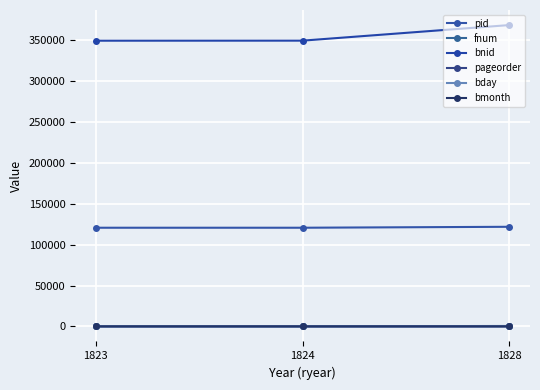

What is the difference between the bmonth values at 1823 and 1824?

4